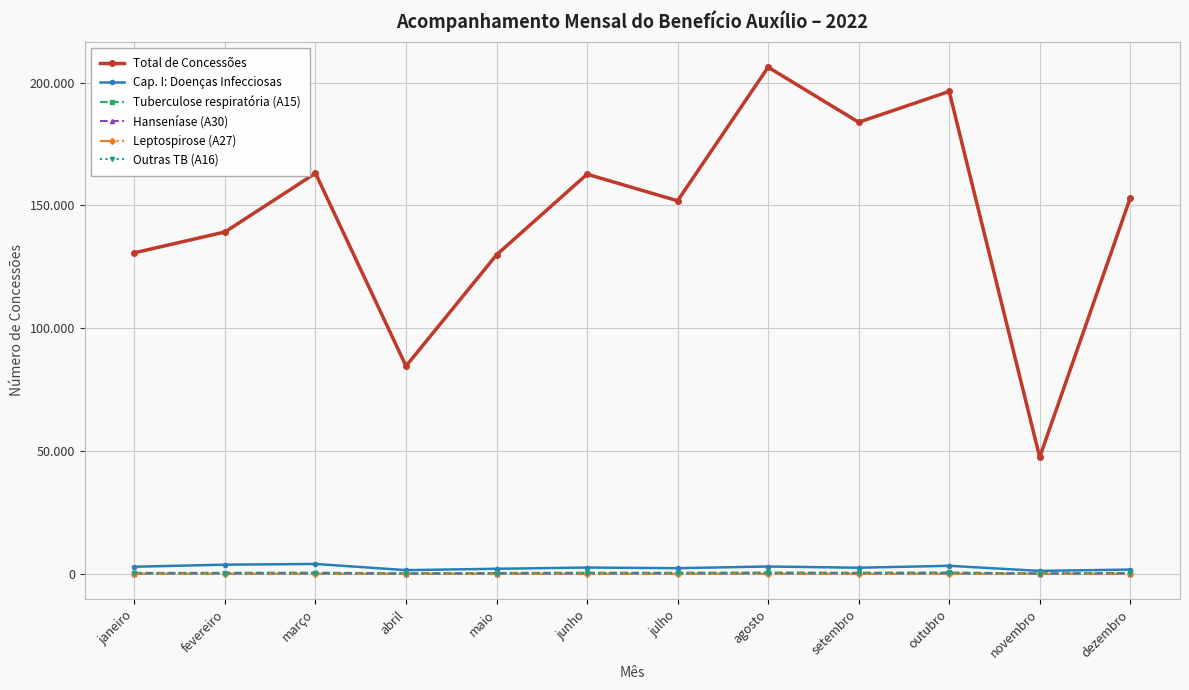

True or false: Cap. I: Doenças Infecciosas and Outras TB (A16) cross at least once.

False